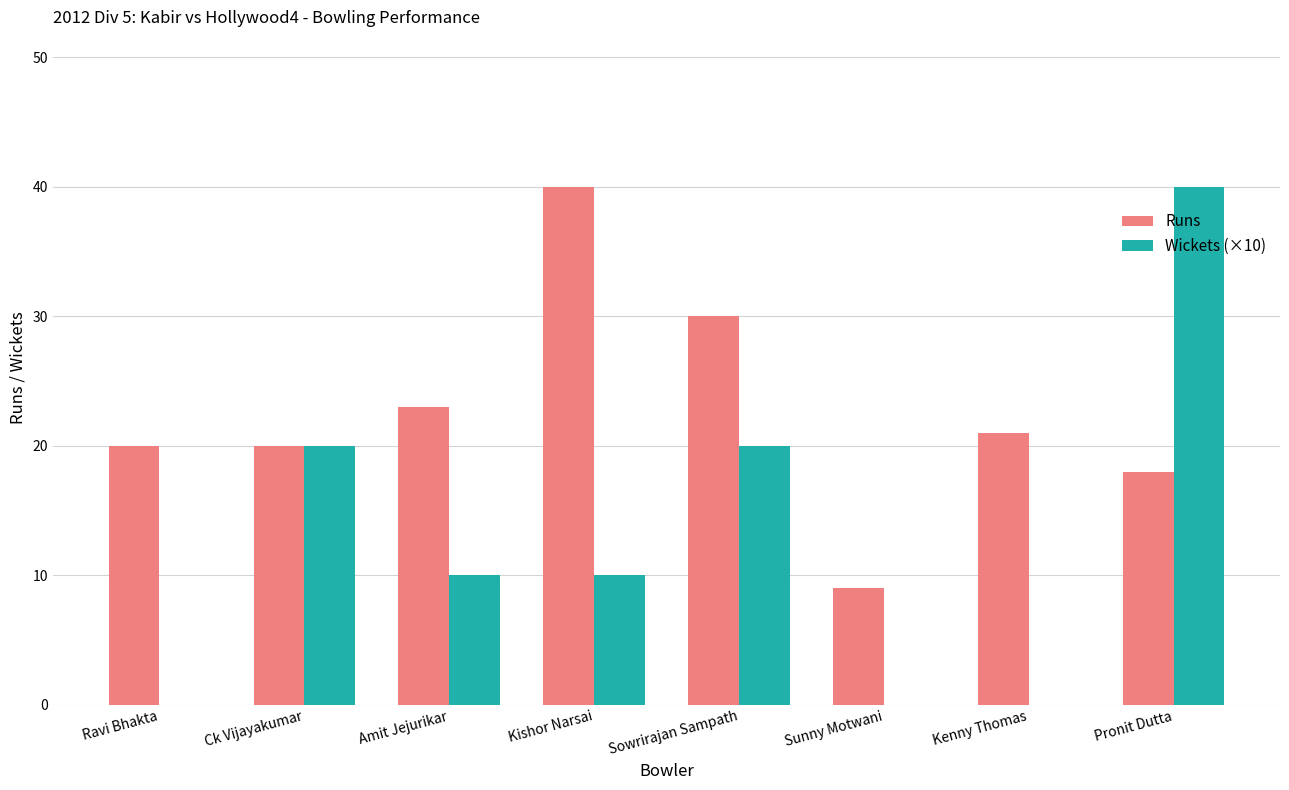

Is it true that Wickets (×10) equals 29 at Sowrirajan Sampath?

False